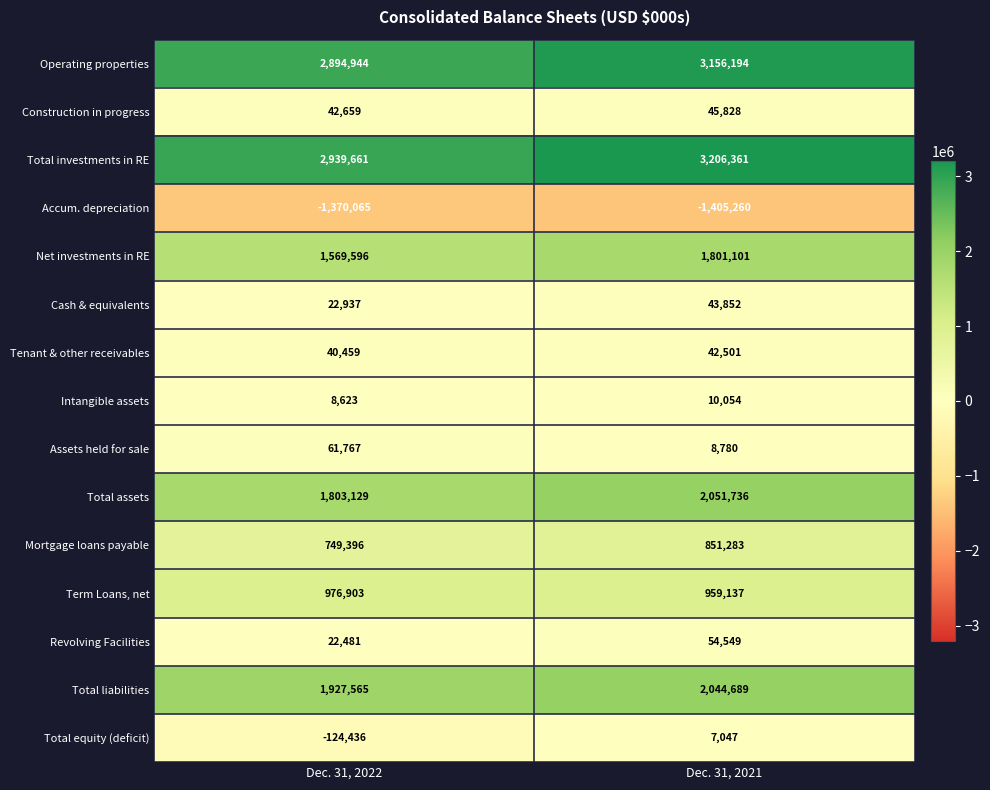

The value of Cash & equivalents at Dec. 31, 2021 is 78311. True or false?

False